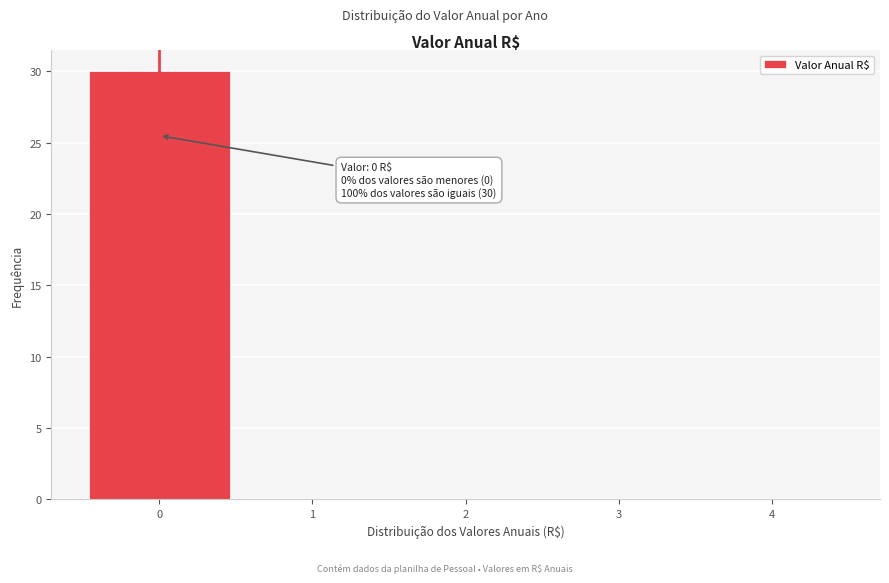

Which range on the x-axis has the tallest bar?

-0.5 to 0.5